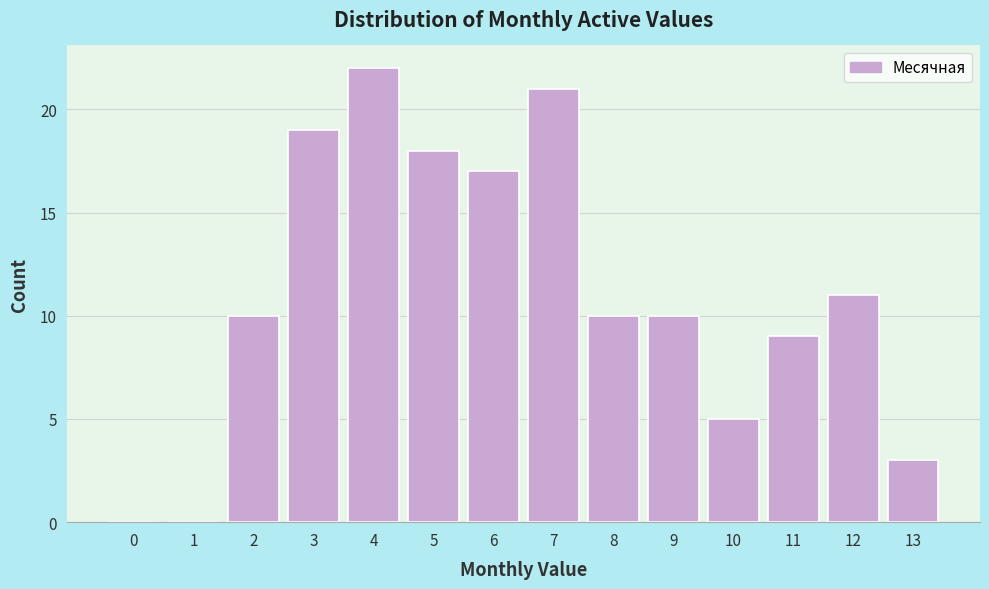

Reading left to right, extract all data points from this chart.

0=0	1=0	2=10	3=19	4=22	5=18	6=17	7=21	8=10	9=10	10=5	11=9	12=11	13=3